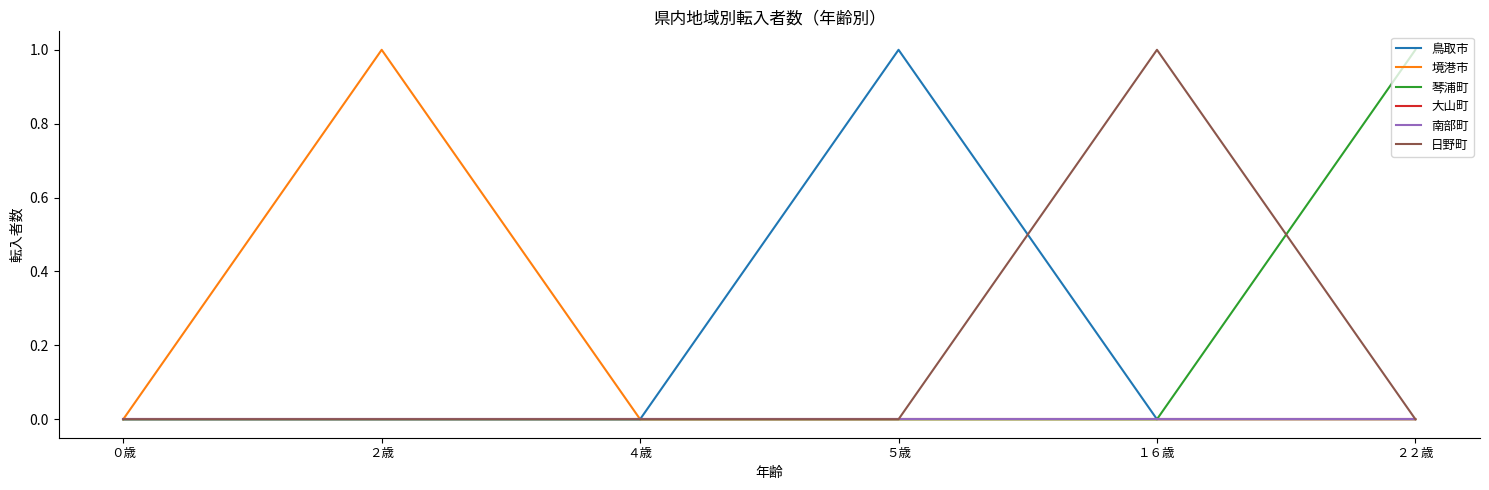

True or false: 鳥取市 and 南部町 intersect in this chart.

False